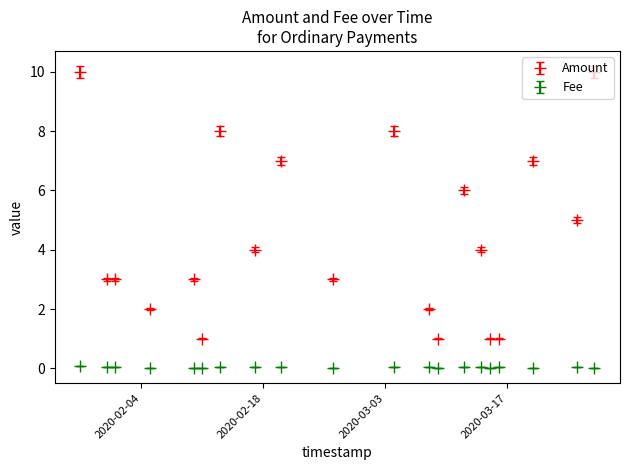

What is the sum of all Amount values?

89.0